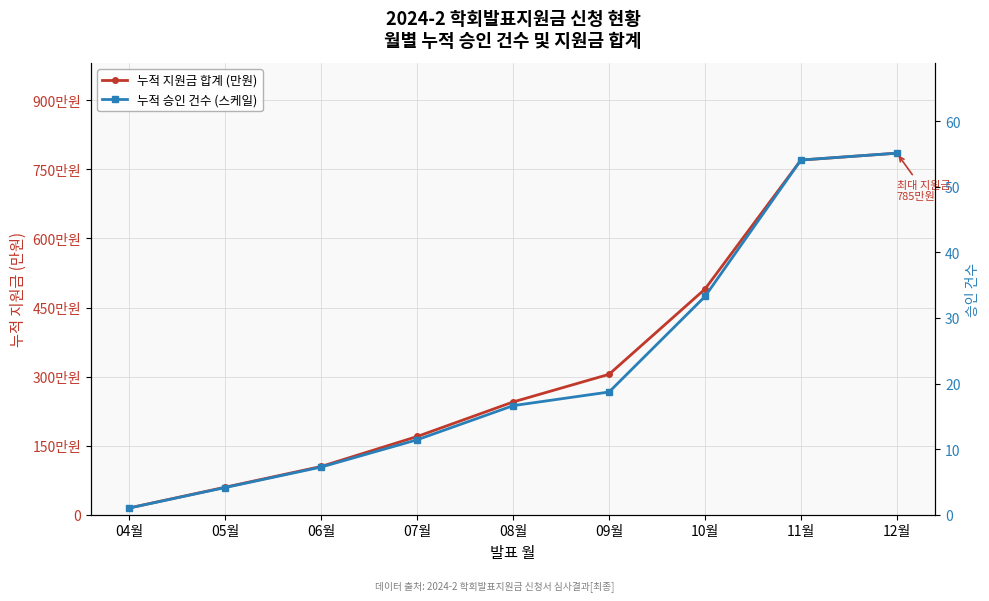

What position from the right is 09월?

4